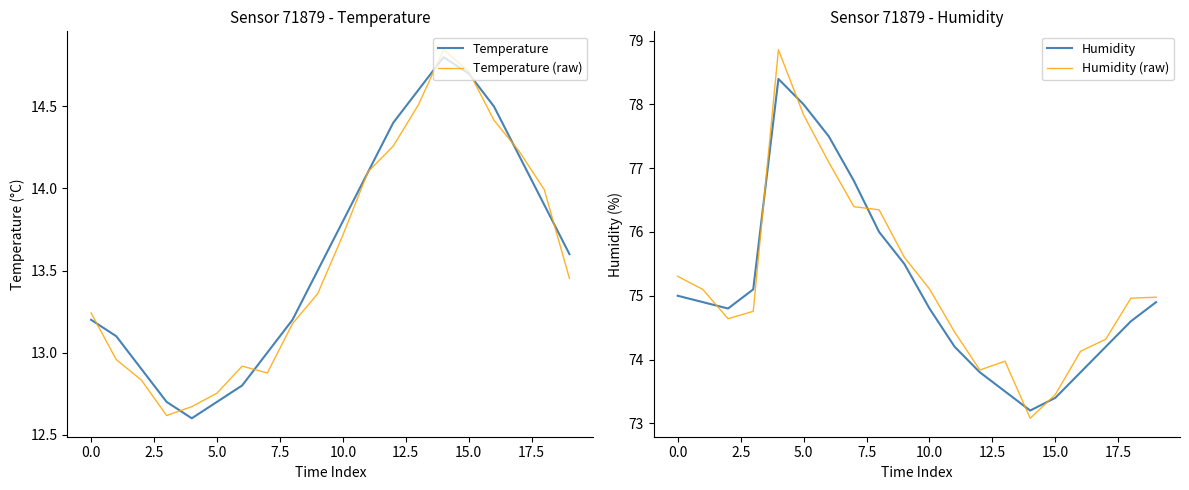

What is the minimum value for Temperature (raw)?

12.6